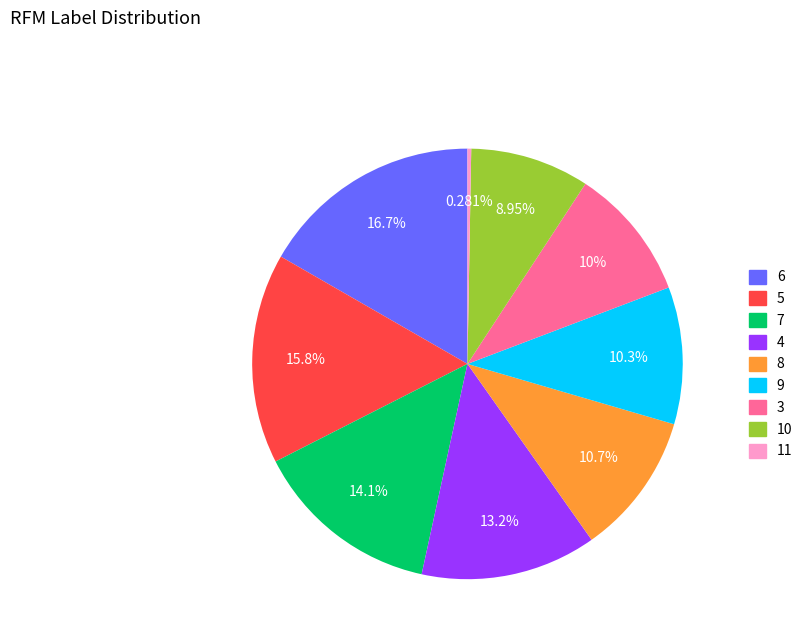

The 6 slice represents 23% of the pie. True or false?

False